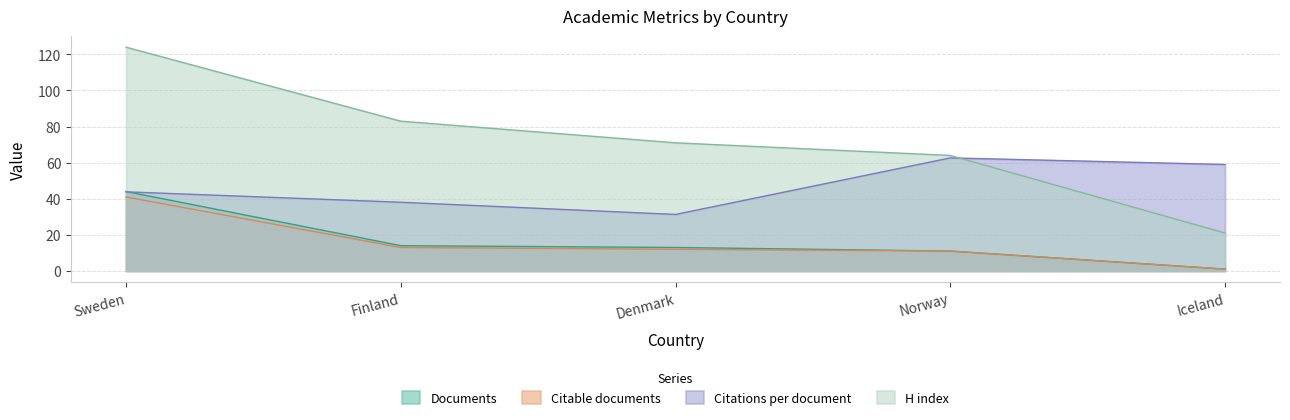

How many lines are shown in the chart?

4